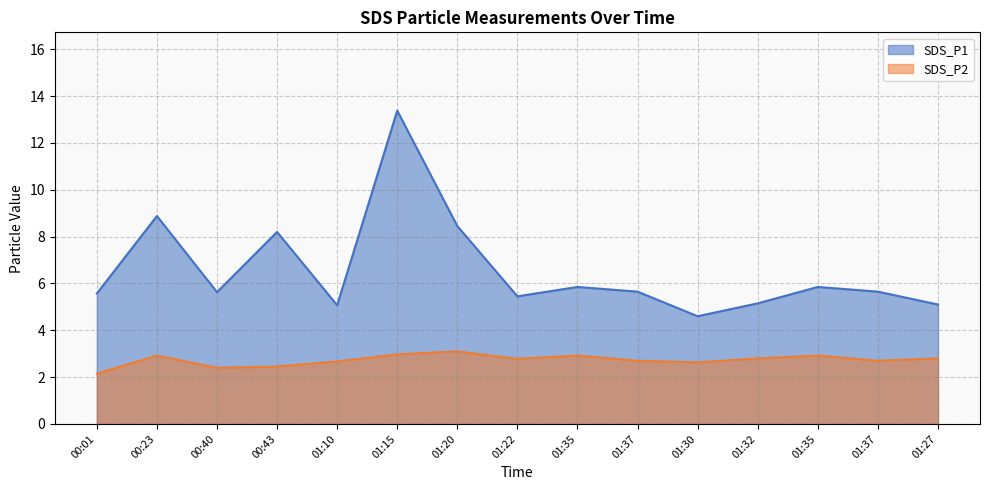

What is the greatest value displayed?

13.4